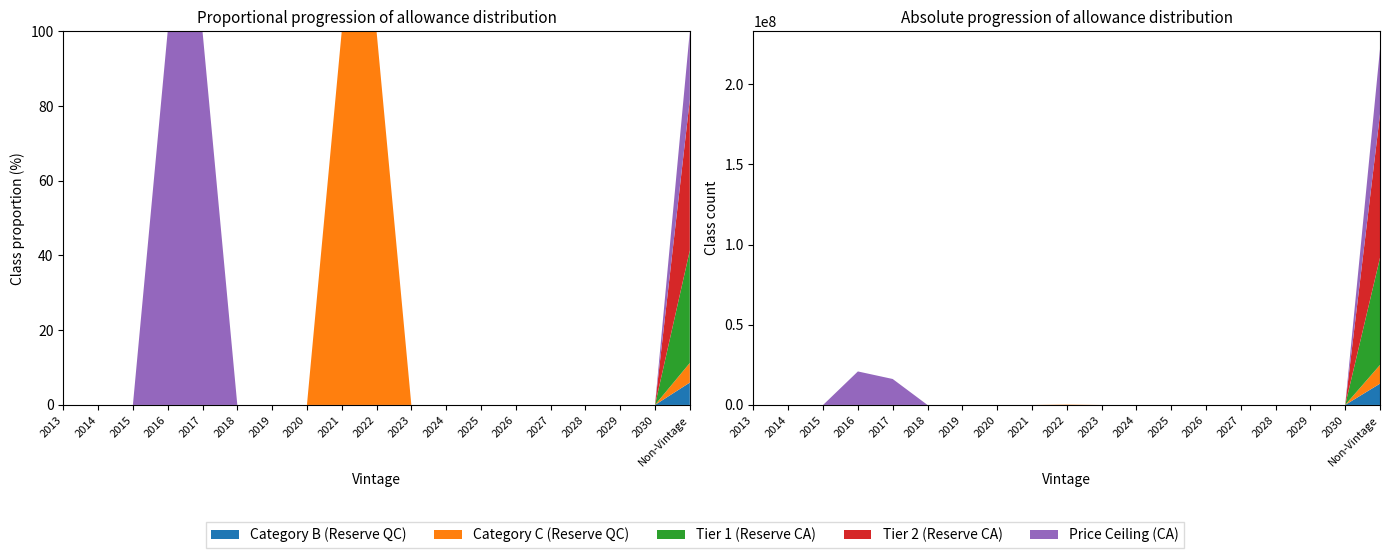

Reading right to left, list all the values displayed in this chart.

Category B (Reserve QC): Non-Vintage=13288033	2030=0	2029=0	2028=0	2027=0	2026=0	2025=0	2024=0	2023=0	2022=0	2021=0	2020=0	2019=0	2018=0	2017=0	2016=0	2015=0	2014=0	2013=0
Category C (Reserve QC): Non-Vintage=11659186	2030=0	2029=0	2028=0	2027=0	2026=0	2025=0	2024=0	2023=0	2022=211092	2021=1583	2020=0	2019=0	2018=0	2017=0	2016=0	2015=0	2014=0	2013=0
Tier 1 (Reserve CA): Non-Vintage=66811000	2030=0	2029=0	2028=0	2027=0	2026=0	2025=0	2024=0	2023=0	2022=0	2021=0	2020=0	2019=0	2018=0	2017=0	2016=0	2015=0	2014=0	2013=0
Tier 2 (Reserve CA): Non-Vintage=89537000	2030=0	2029=0	2028=0	2027=0	2026=0	2025=0	2024=0	2023=0	2022=0	2021=0	2020=0	2019=0	2018=0	2017=0	2016=0	2015=0	2014=0	2013=0
Price Ceiling (CA): Non-Vintage=40611000	2030=0	2029=0	2028=0	2027=0	2026=0	2025=0	2024=0	2023=0	2022=0	2021=0	2020=0	2019=0	2018=0	2017=16185675	2016=20891247	2015=0	2014=0	2013=0